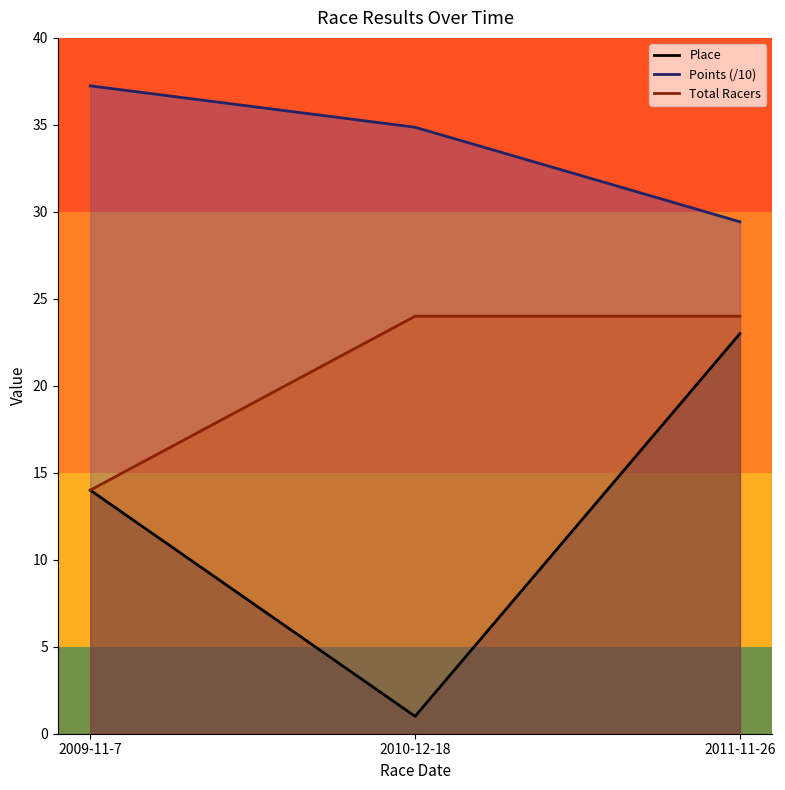

True or false: Points (/10) has a value of 37.2 at 2009-11-7.

True